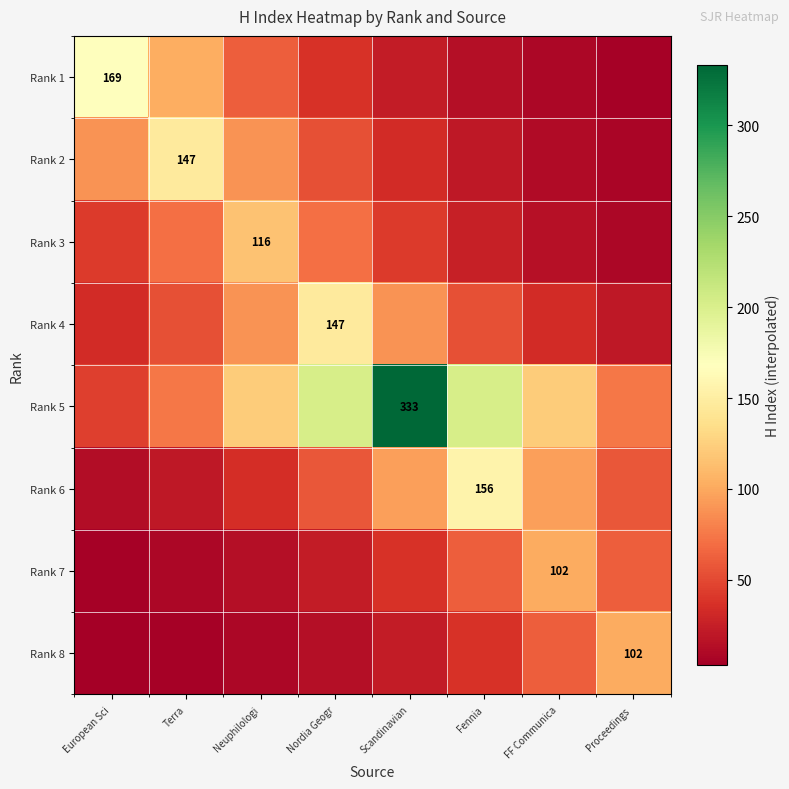

True or false: Rank 3 has a value of 43.5 at Fennia.

False